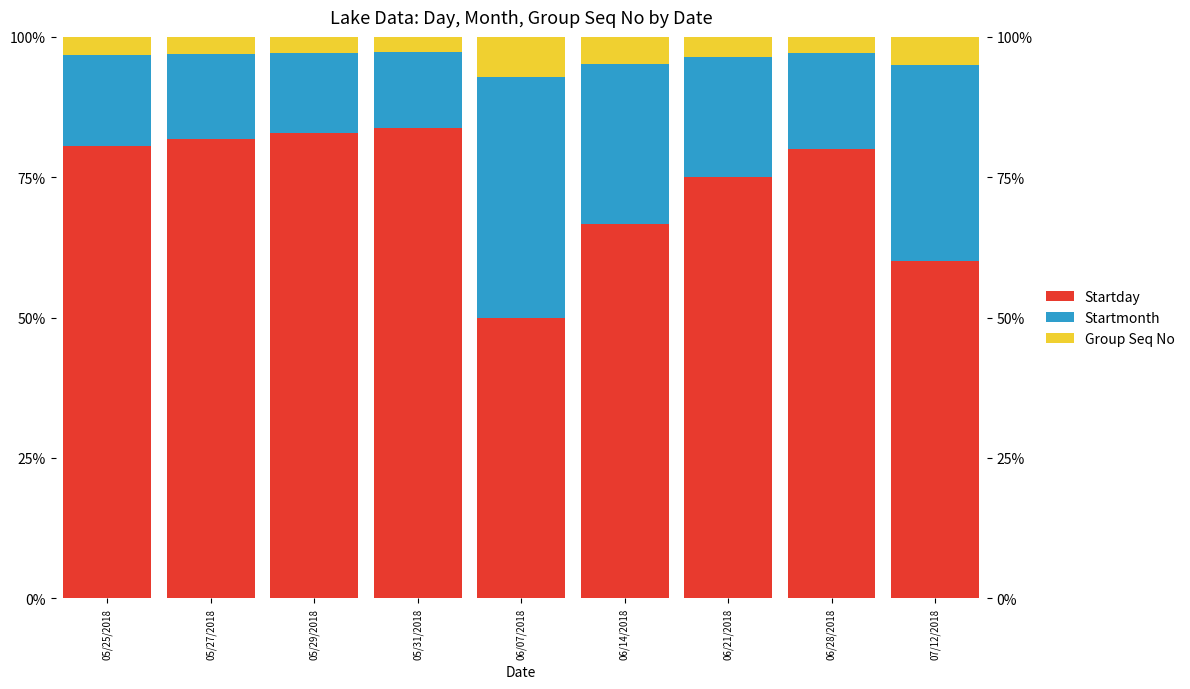

Is the value of Startmonth at 07/12/2018 greater than the value of Group Seq No at 06/21/2018?

Yes